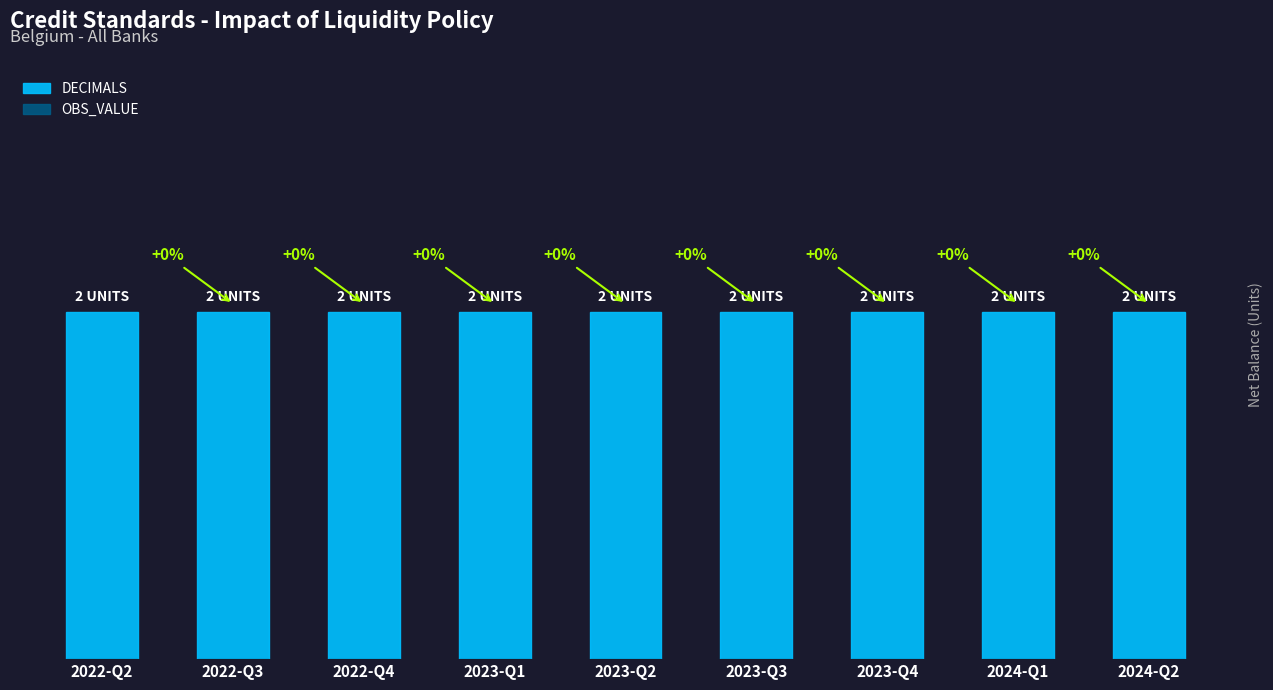

Which series changed the most between 2022-Q4 and 2024-Q1?

DECIMALS